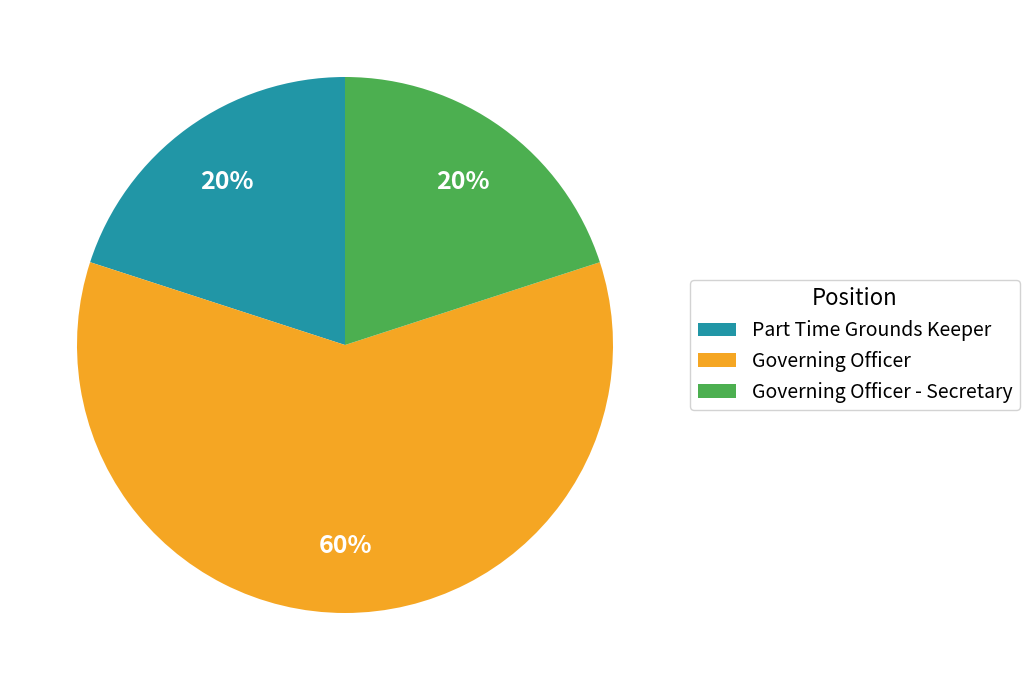

Is there a majority slice in this chart?

Yes